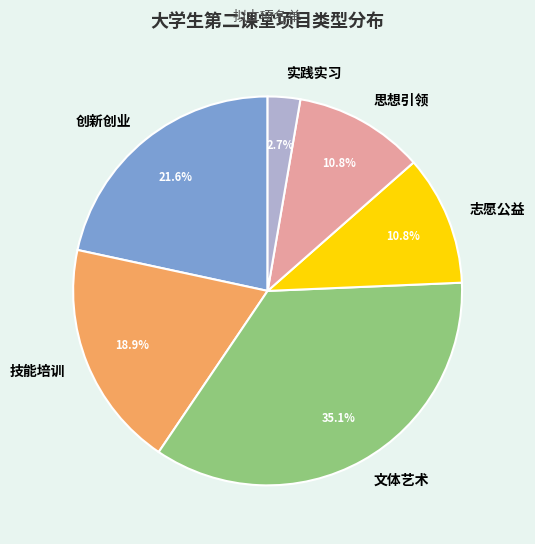

What percentage do 志愿公益 and 文体艺术 together represent?

45.9%